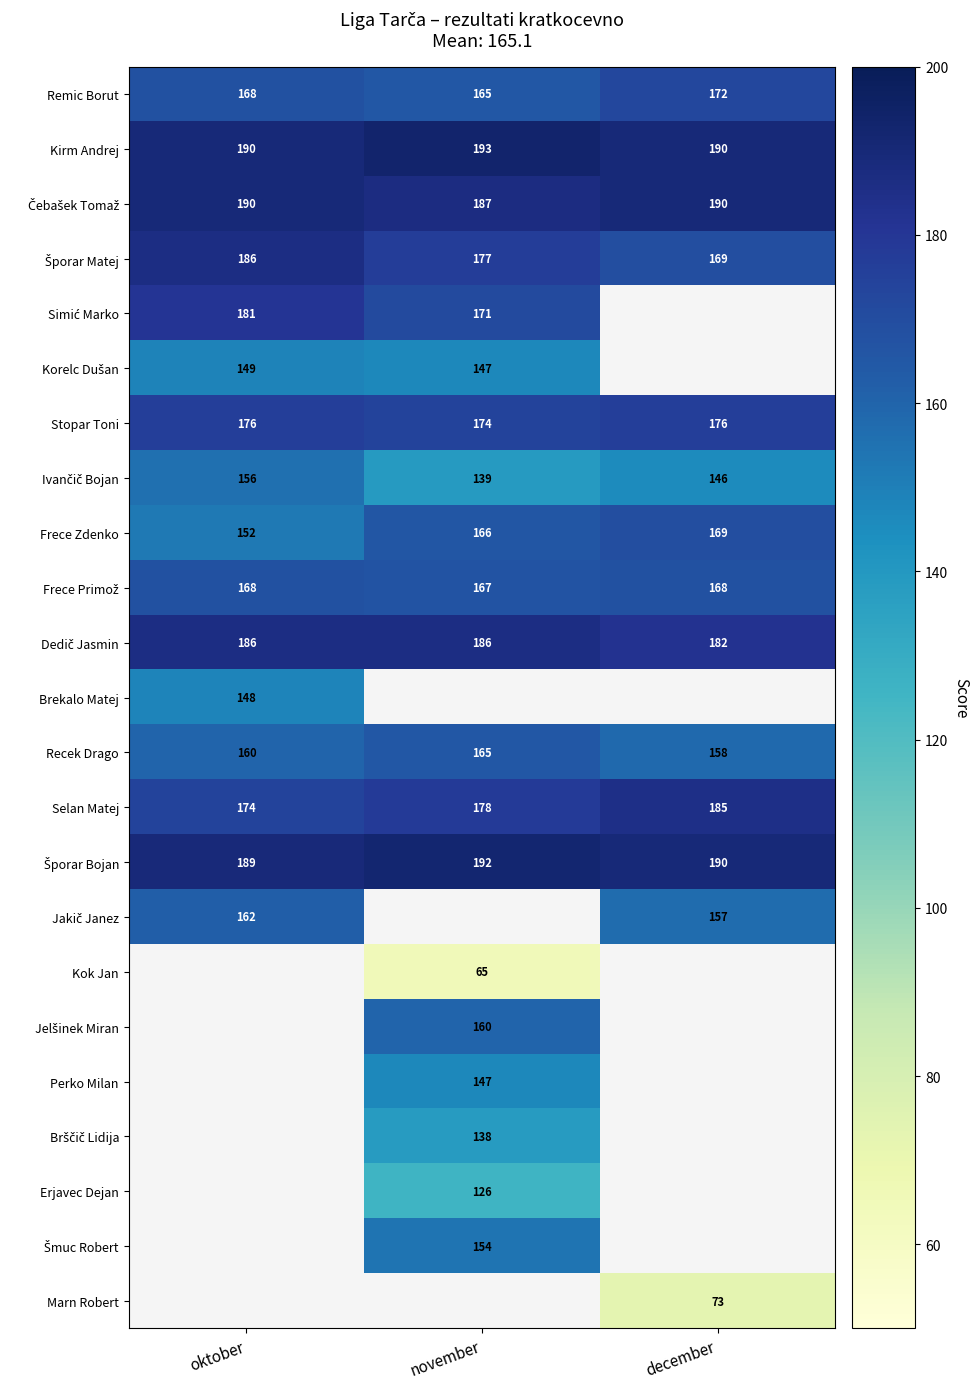

The Erjavec Dejan series shows 126 at november. True or false?

True